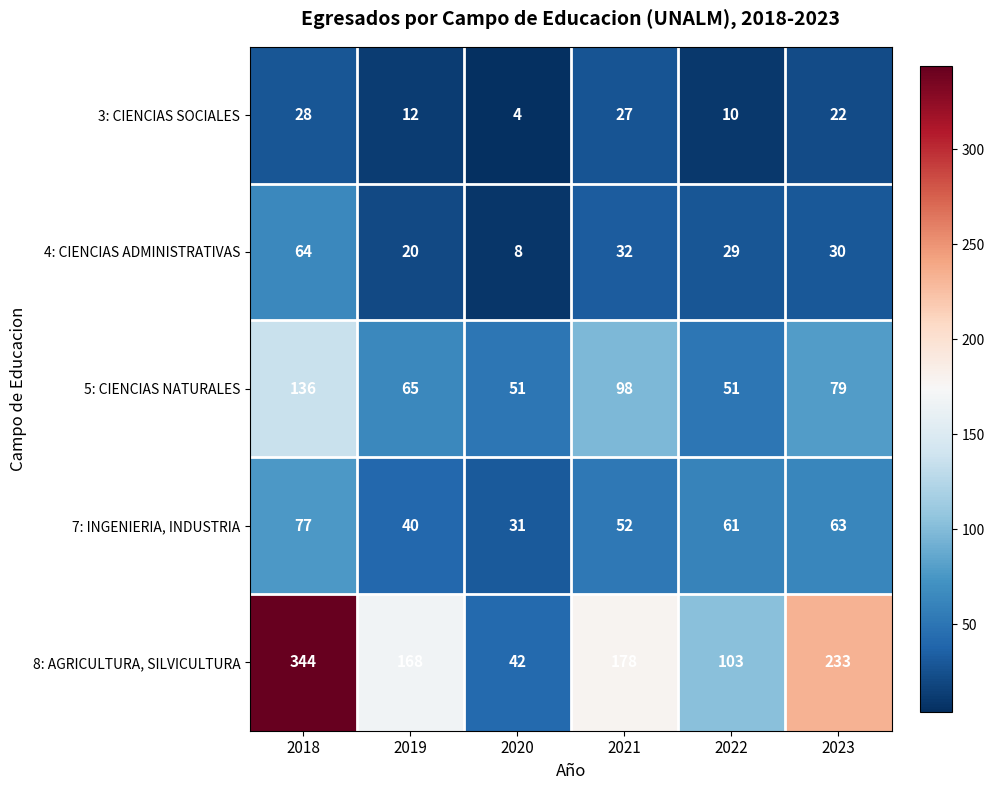

Reading left to right, list all the values displayed in this chart.

3: CIENCIAS SOCIALES: 28	12	4	27	10	22
4: CIENCIAS ADMINISTRATIVAS: 64	20	8	32	29	30
5: CIENCIAS NATURALES: 136	65	51	98	51	79
7: INGENIERIA, INDUSTRIA: 77	40	31	52	61	63
8: AGRICULTURA, SILVICULTURA: 344	168	42	178	103	233